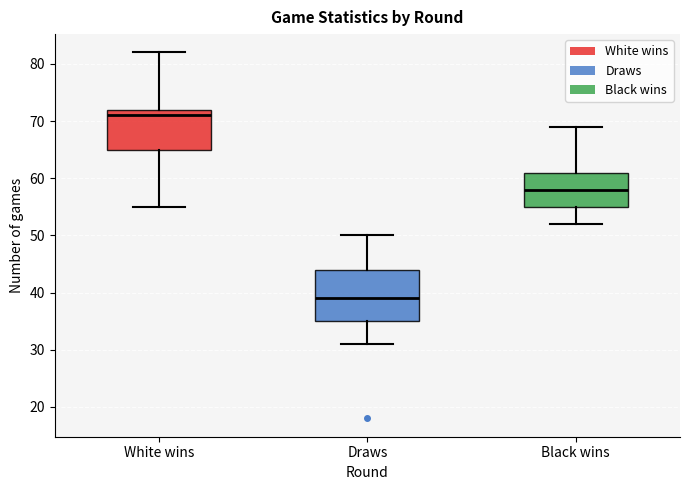

Which box is the tallest, from its lower edge to its upper edge?

Draws